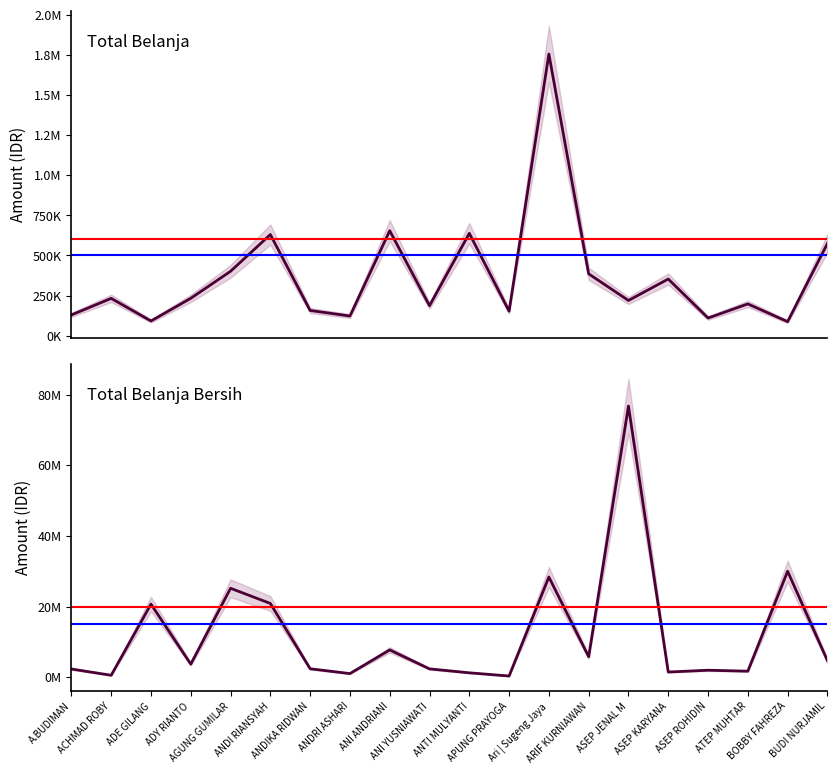

True or false: Total Belanja has more than 0 points higher than both neighbors.

True